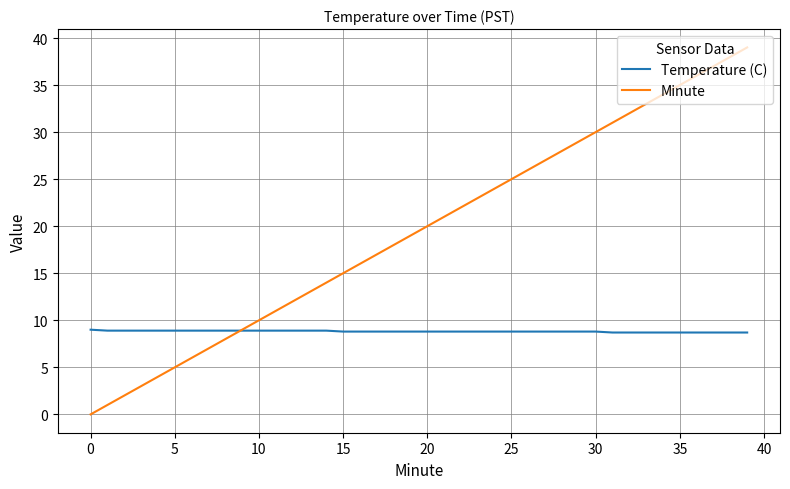

Count the number of data series in this chart.

2